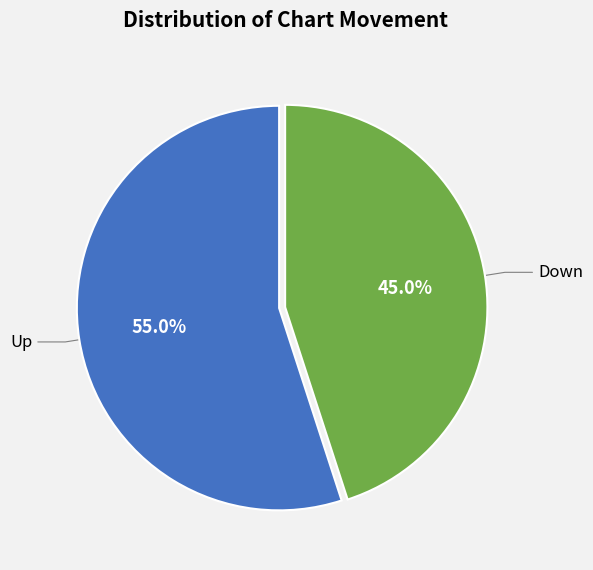

Does any single category account for the majority?

Yes